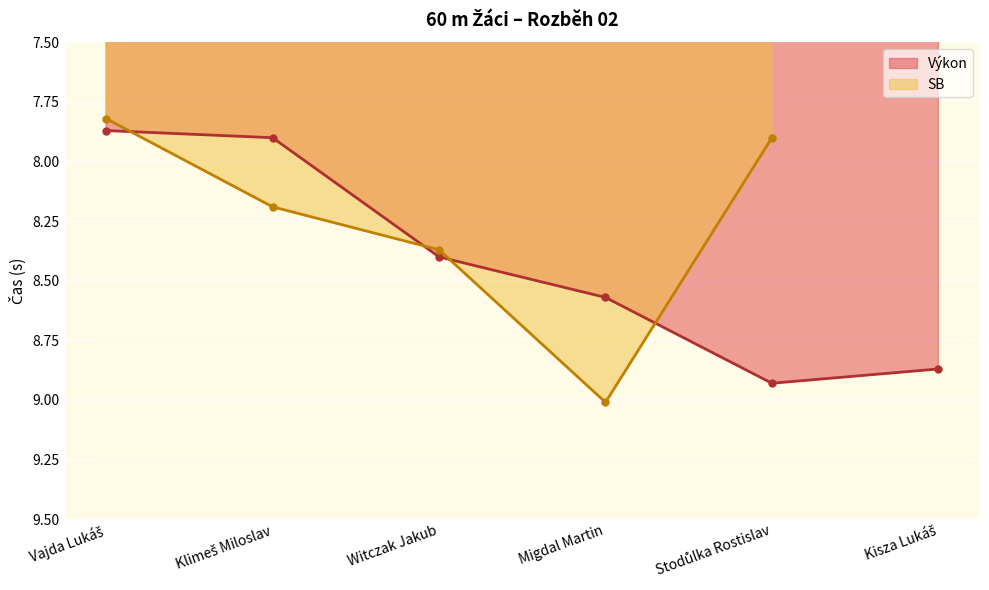

Rank the categories by value from highest to lowest.

Stodůlka Rostislav, Kisza Lukáš, Migdal Martin, Witczak Jakub, Klimeš Miloslav, Vajda Lukáš